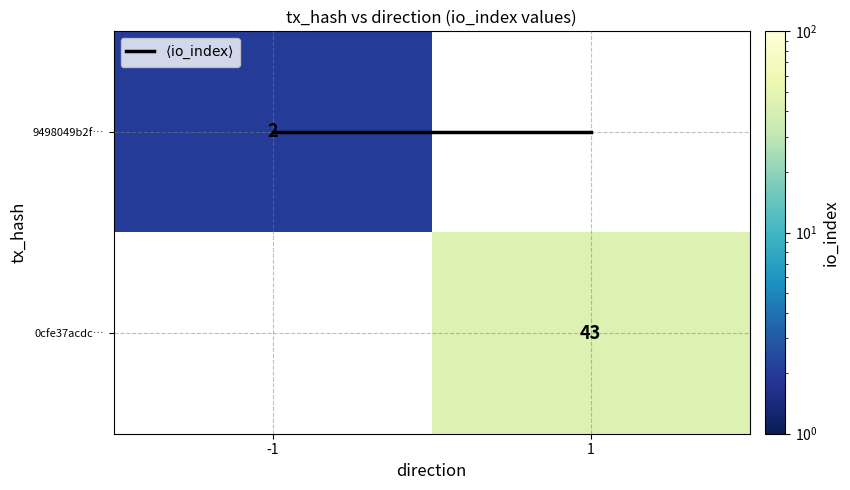

At which label does 9498049b2f… reach its minimum?

-1